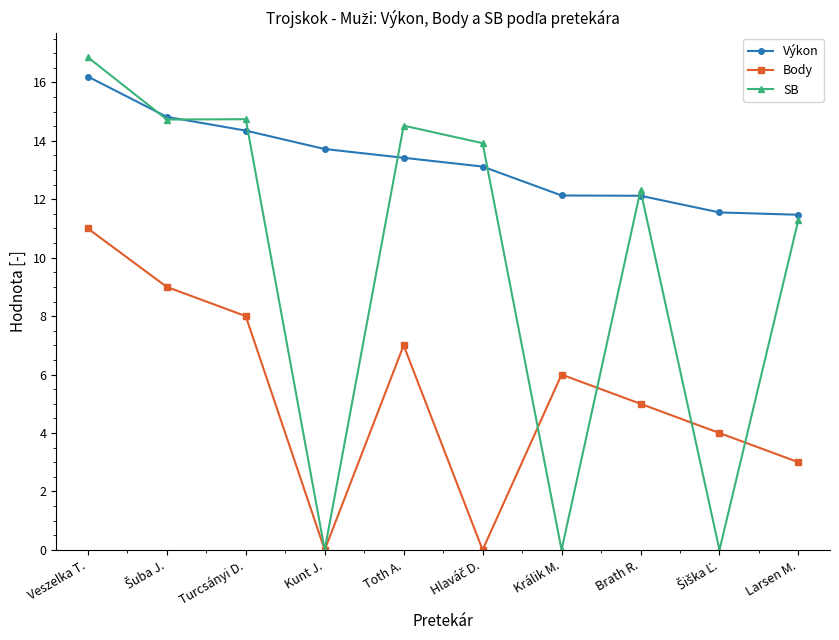

True or false: Výkon and Body intersect in this chart.

False